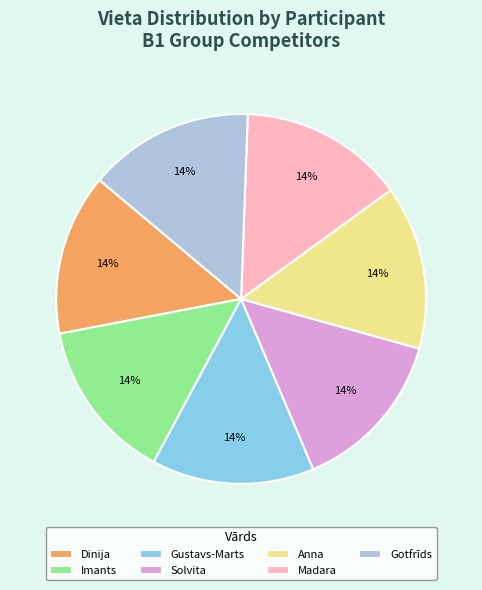

What is the ratio of the value at Madara to the value at Imants?

1.0